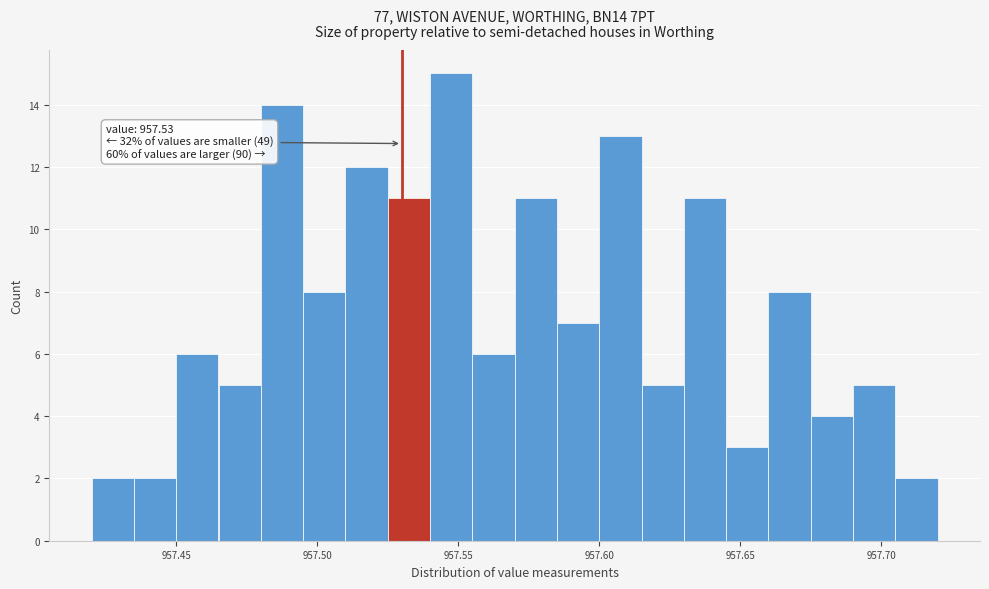

Around what value on the x-axis is the tallest bar? Give the approximate position of its centre, as read against the axis.

957.550